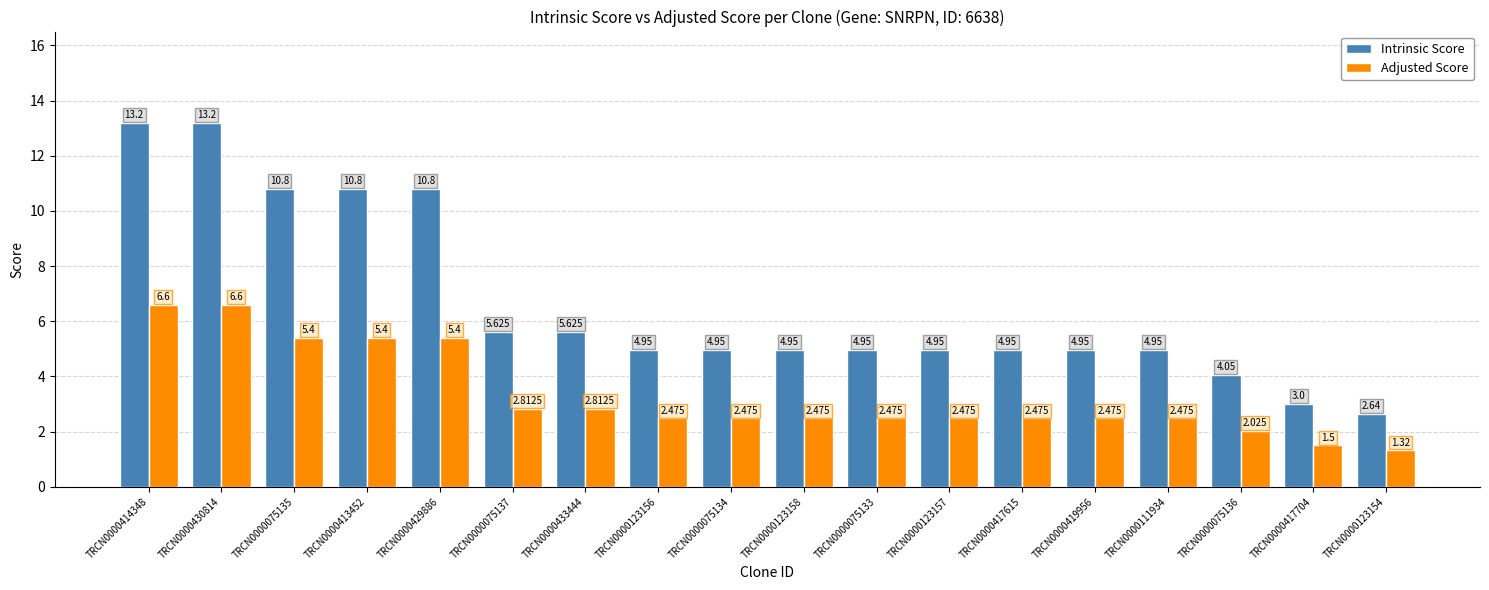

Is the value of Adjusted Score at TRCN0000075136 greater than the value of Intrinsic Score at TRCN0000417704?

No